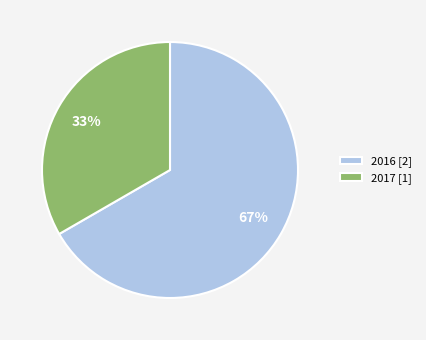

To the nearest percent, what is the average slice percentage?

50%